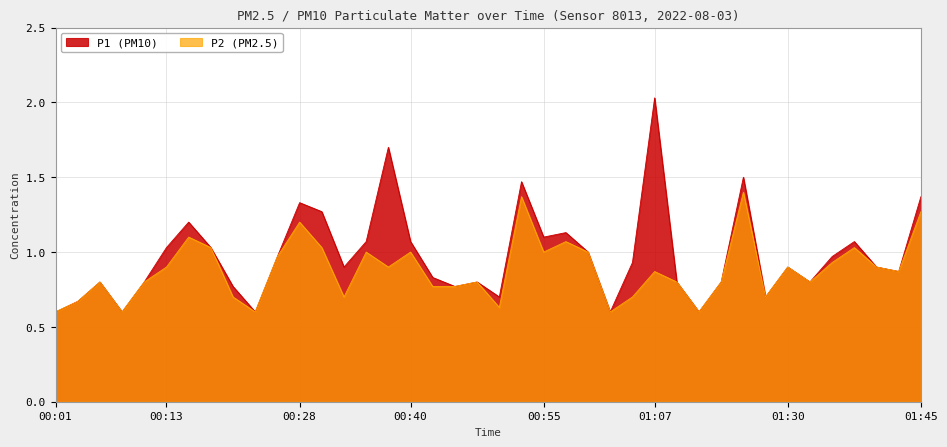

What is the value of the P1 point at the 3rd from the left?

0.8